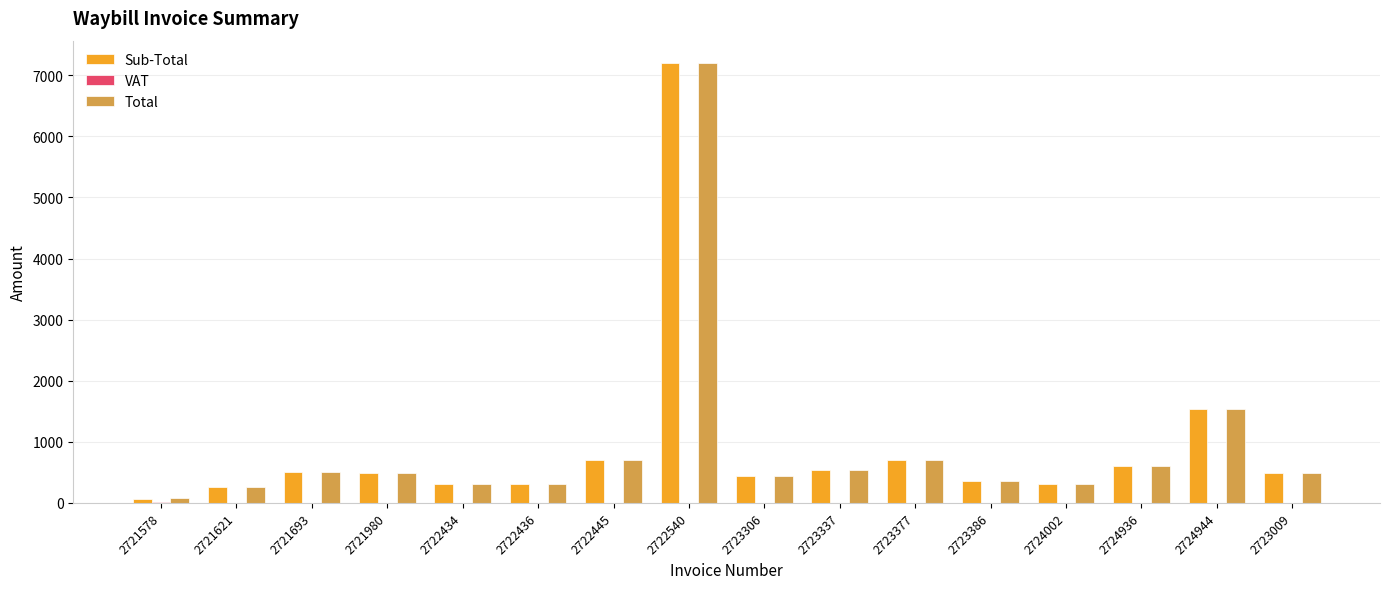

Does the chart contain stacked bars?

No